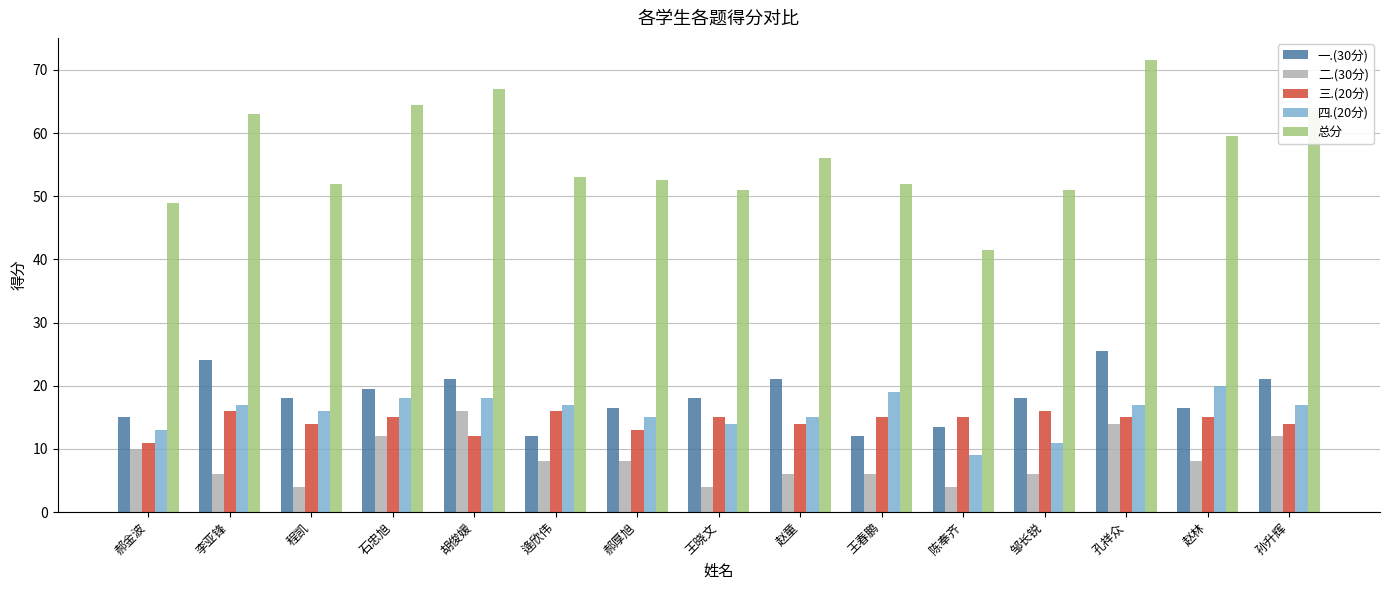

How many groups of bars are there?

15